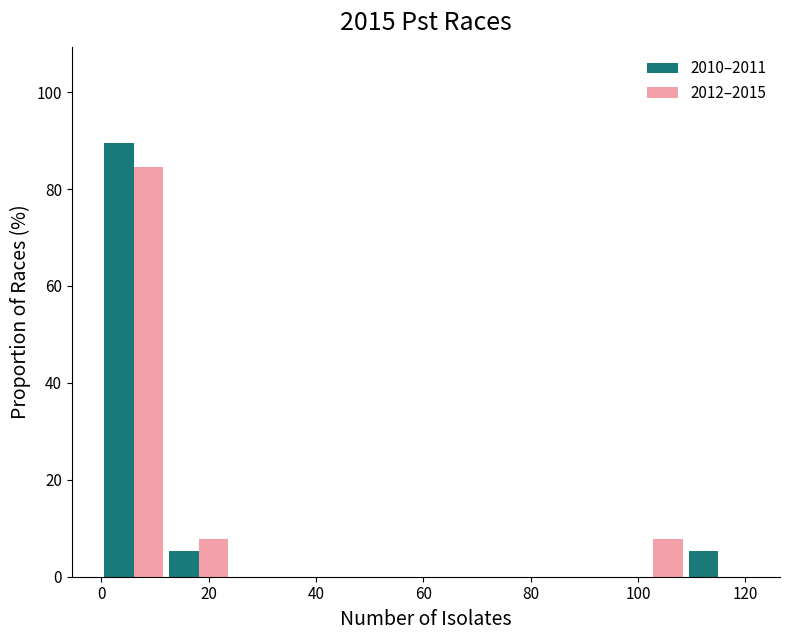

What is the height of the 2012–2015 bar covering 96 to 108 on the x-axis? Neither the bar edges nor the heights are printed on the chart, so give them approximately, as read against the axes.

8